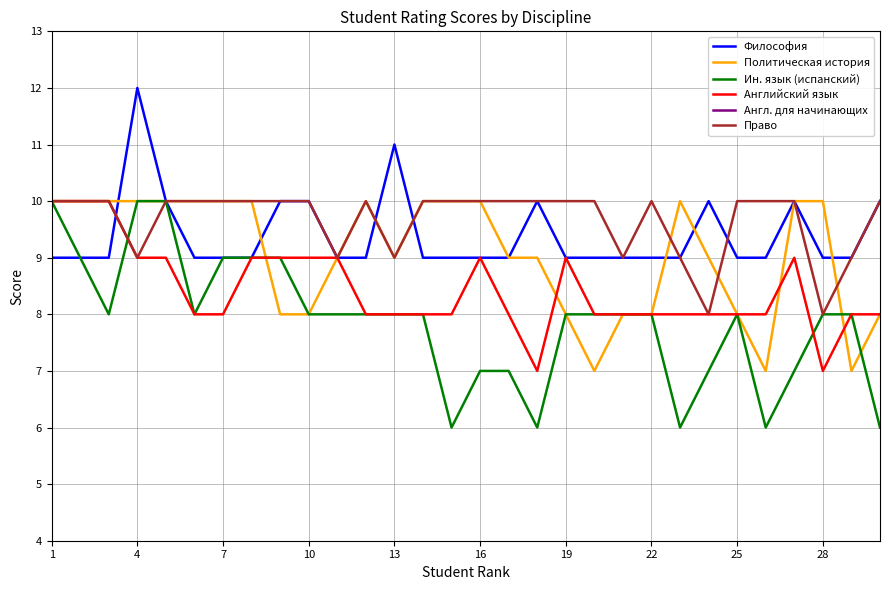

After their last crossing, which series has the higher values: Политическая история or Философия?

Философия